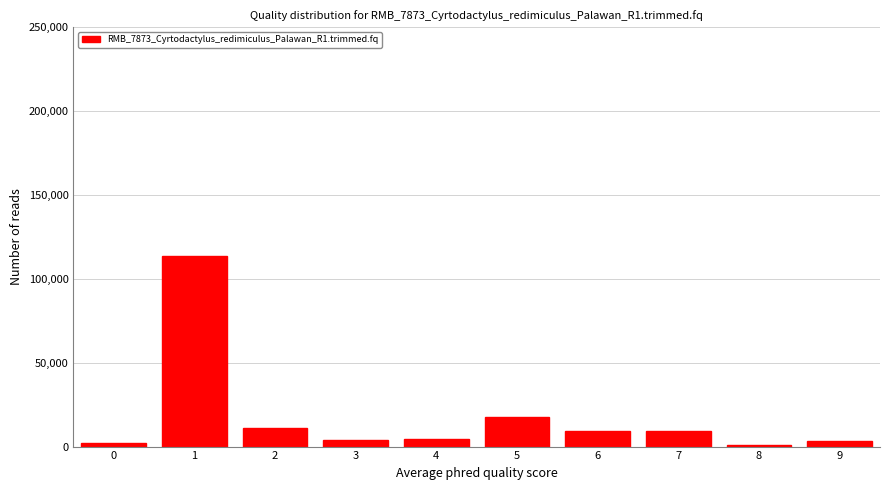

What is the maximum value shown in the chart?

113467